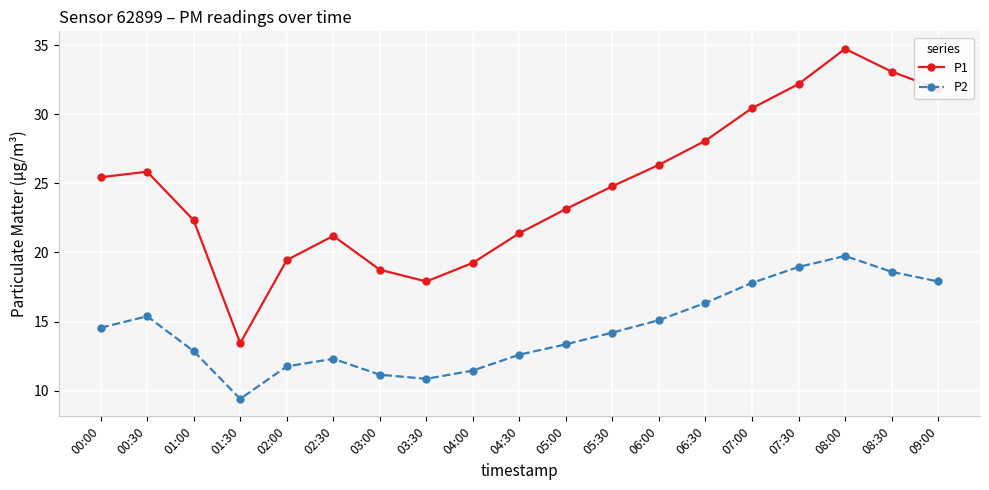

True or false: P1 and P2 intersect in this chart.

False